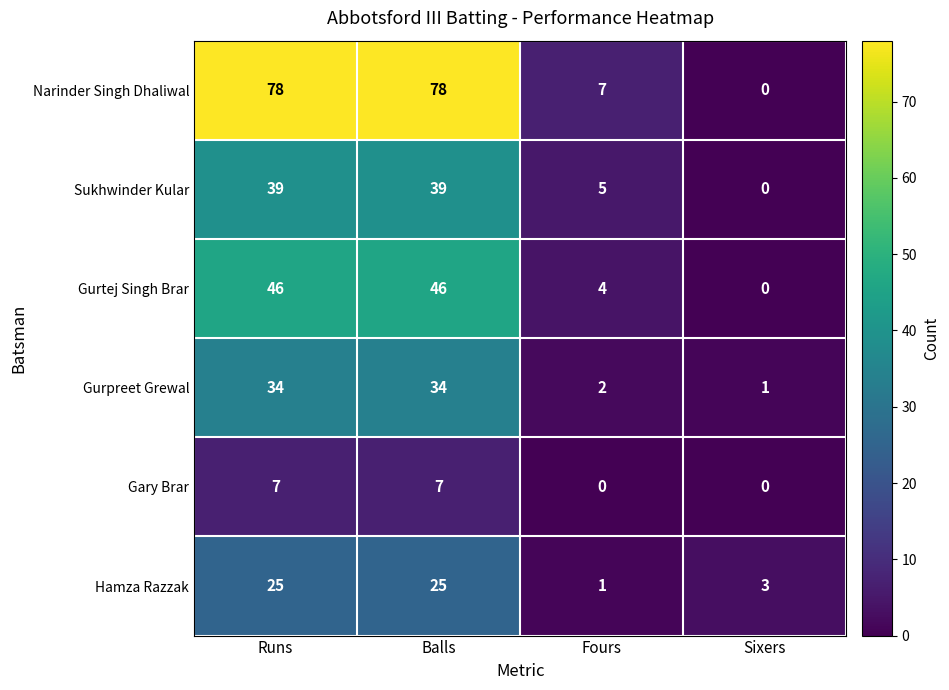

Rank the series at Fours from lowest to highest value.

Gary Brar, Hamza Razzak, Gurpreet Grewal, Gurtej Singh Brar, Sukhwinder Kular, Narinder Singh Dhaliwal